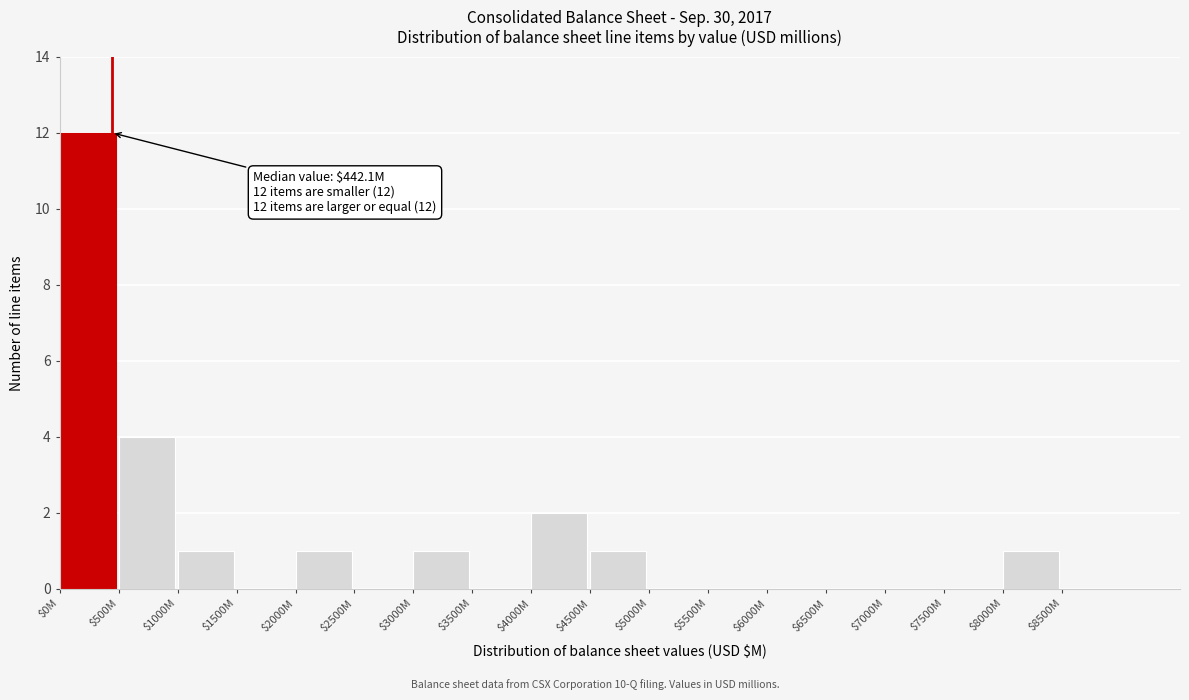

What is the greatest value displayed?

12